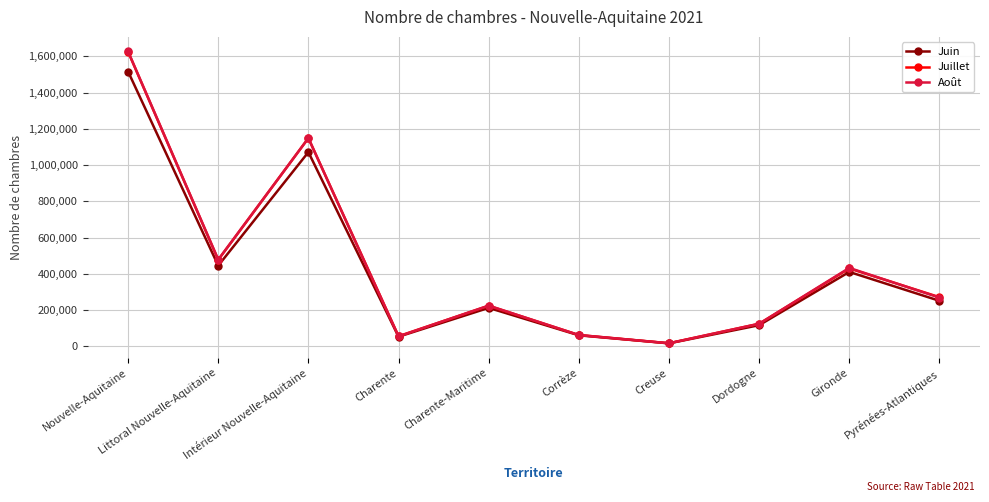

What is the maximum value shown in the chart?

1627301